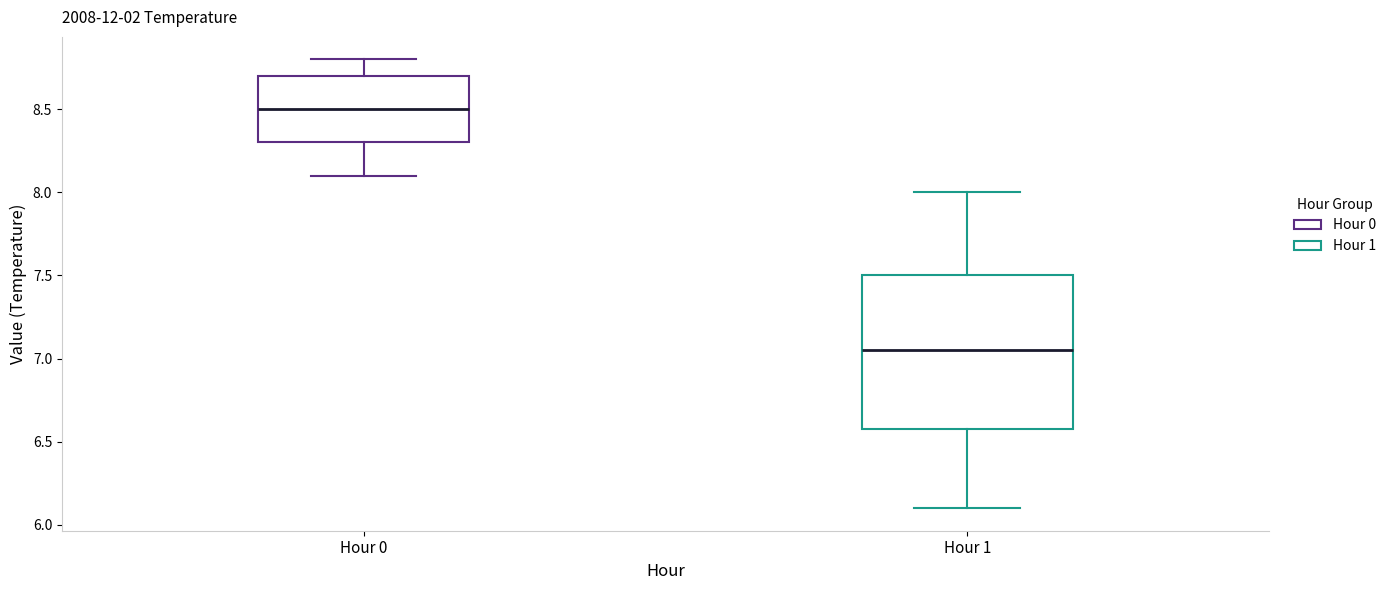

Where does the median line of the box for Hour 0 sit on the y-axis? The values are not printed on the chart, so give them approximately, as read against the axis.

8.50